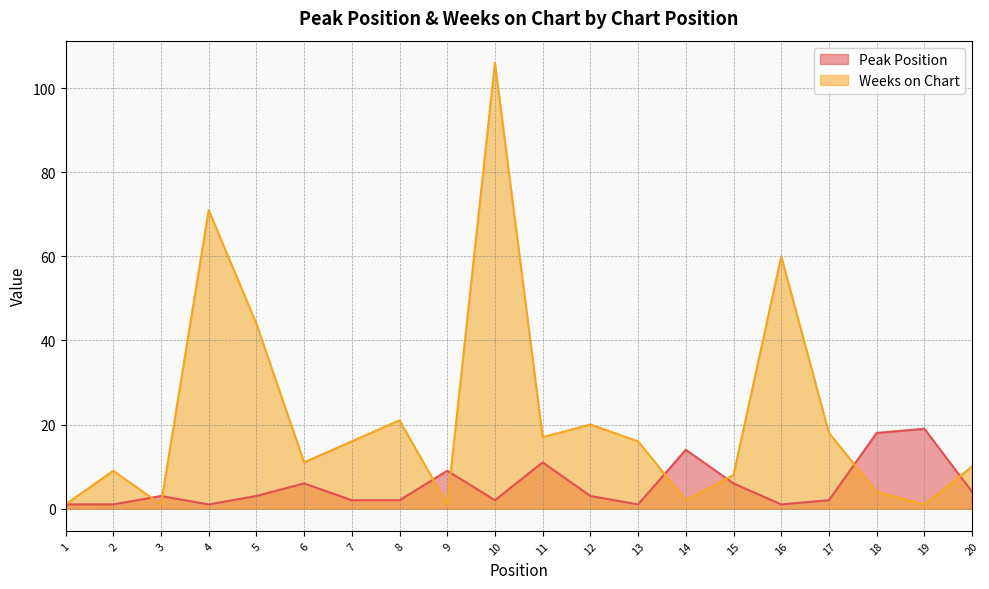

How many interior local peaks does the Weeks on Chart series have?

6